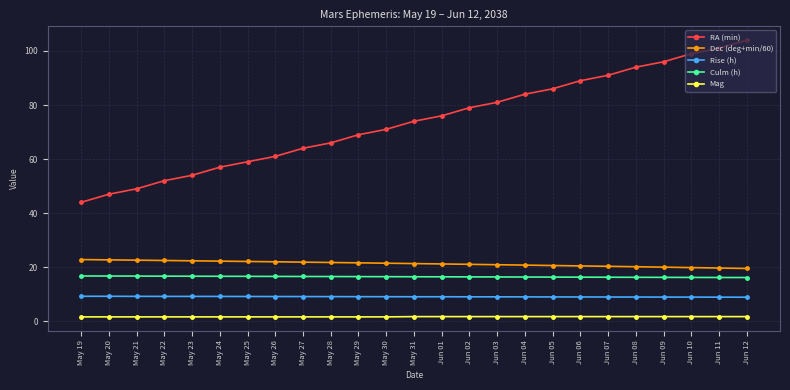

True or false: Dec (deg+min/60) and Culm (h) intersect in this chart.

False